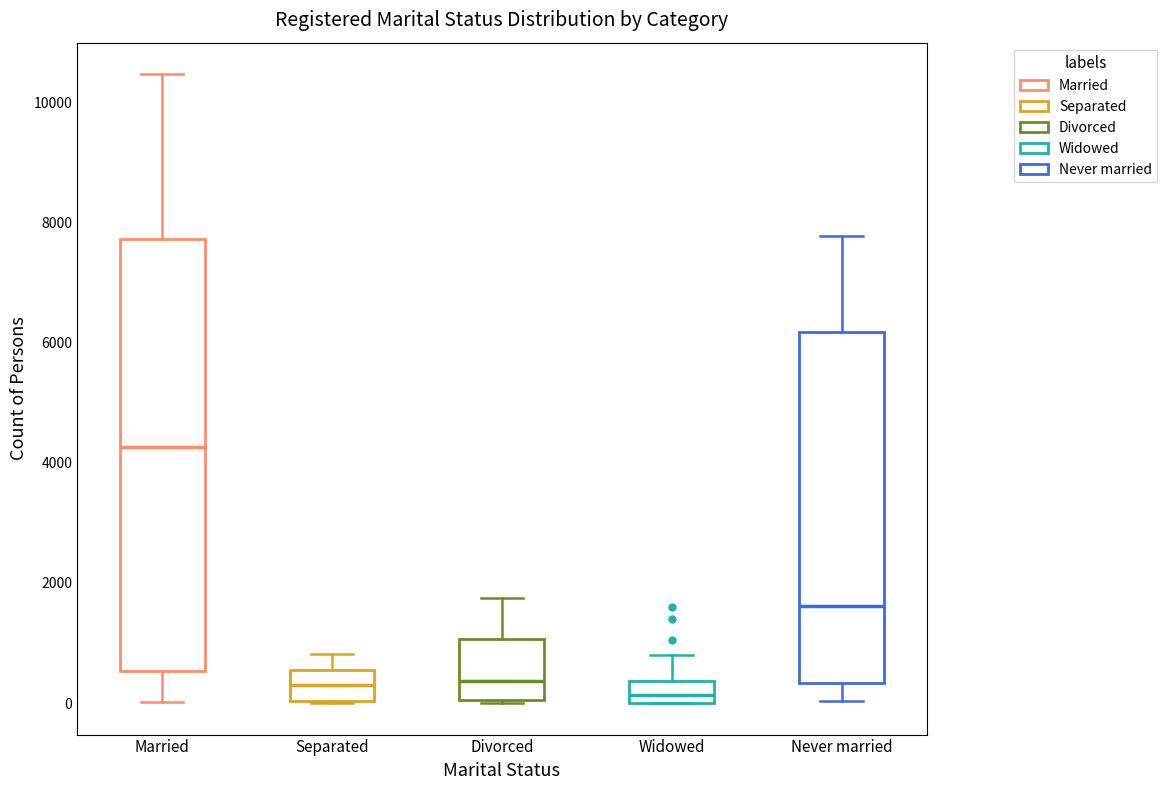

Which box has the highest median line?

Married